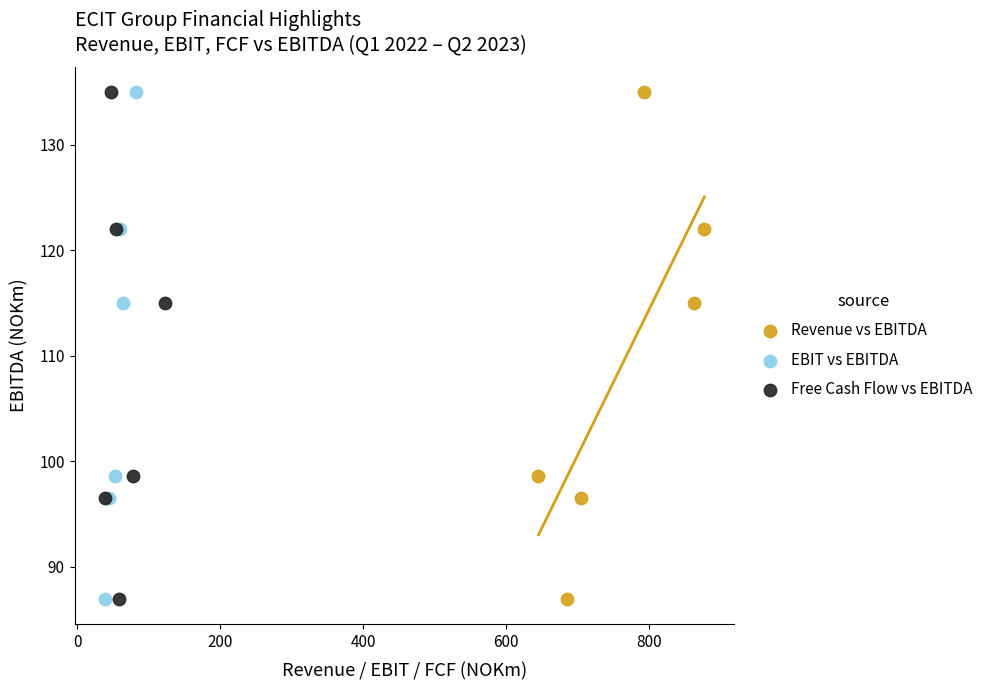

What are all the series names shown in the legend?

Revenue vs EBITDA, EBIT vs EBITDA, Free Cash Flow vs EBITDA